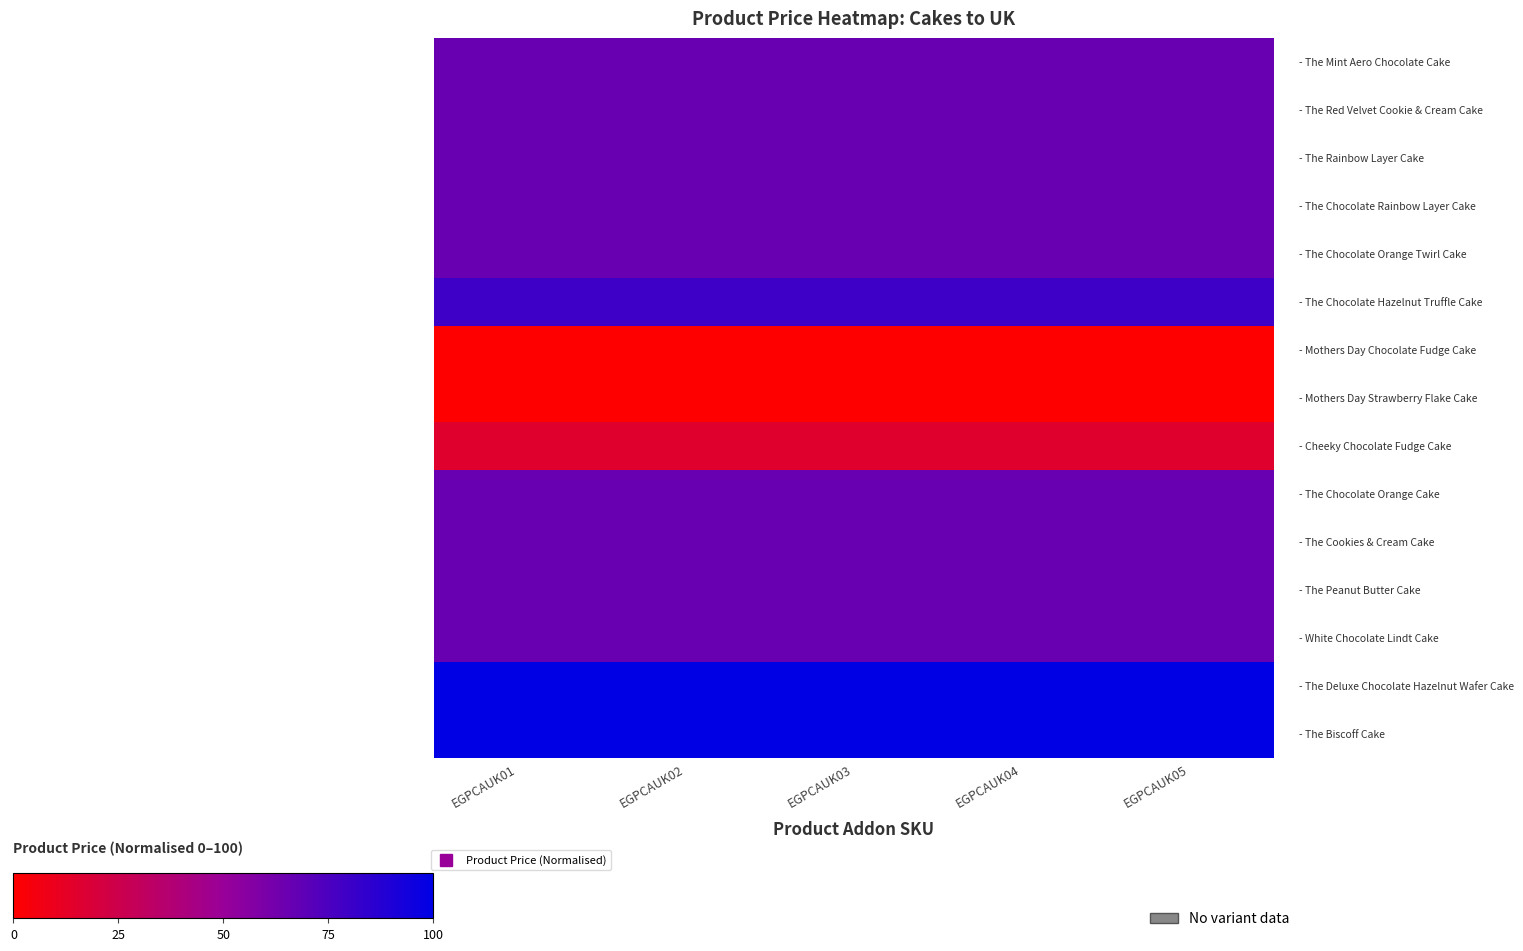

What is the maximum value shown in the chart?

100.0